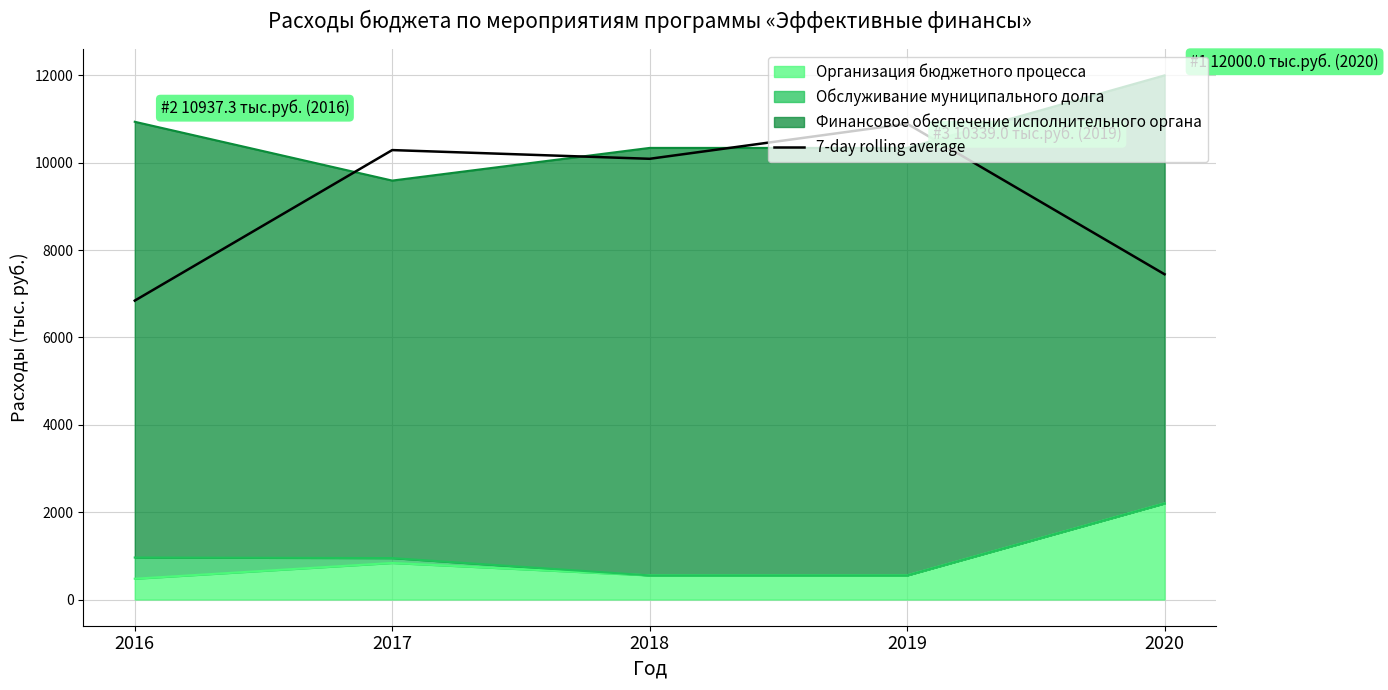

How many points are higher than both their immediate neighbors (excluding endpoints)?

2